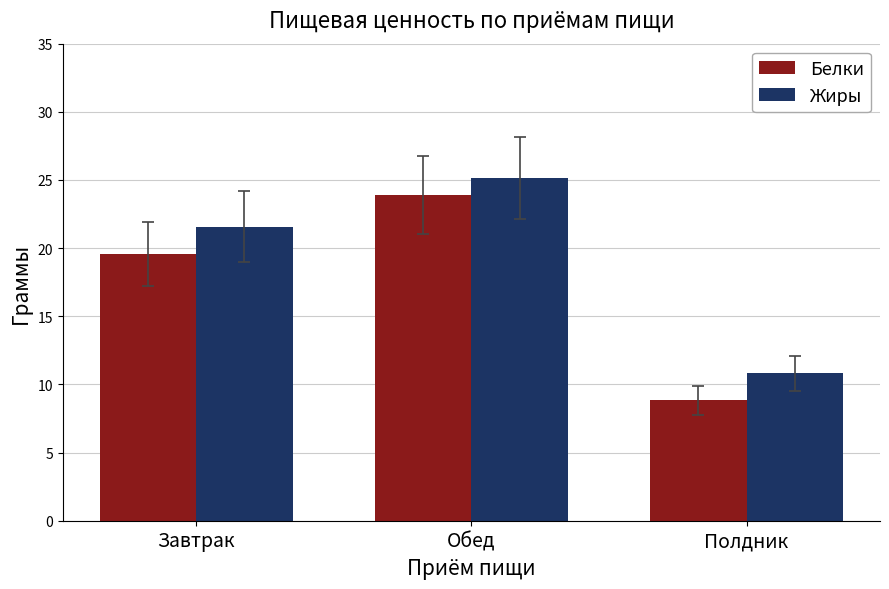

What is the greatest value displayed?

25.1